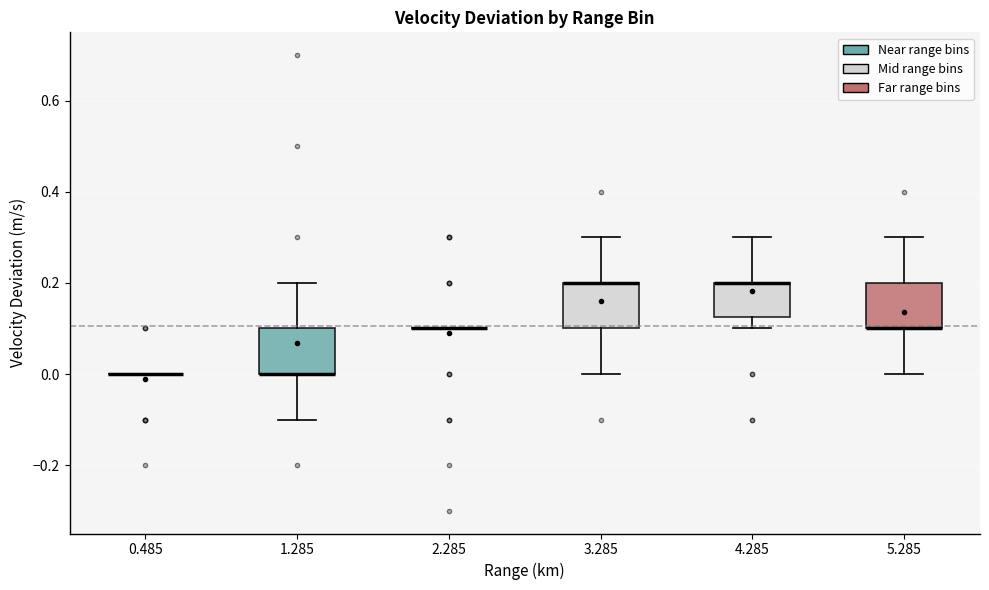

Reading left to right, read every box against the y-axis: the position of its median line, the range the box covers, and the ends of its whiskers. The values are not printed on the chart, so give them approximately, as read against the axis.

0.485: box collapsed to a line at 0.00, whiskers 0.00 to 0.00
1.285: median 0.00 (drawn on the box's lower edge), box 0.00 to 0.10, whiskers -0.10 to 0.20
2.285: box collapsed to a line at 0.10, whiskers 0.10 to 0.10
3.285: median 0.20 (drawn on the box's upper edge), box 0.10 to 0.20, whiskers 0.00 to 0.30
4.285: median 0.20 (drawn on the box's upper edge), box 0.12 to 0.20, whiskers 0.10 to 0.30
5.285: median 0.10 (drawn on the box's lower edge), box 0.10 to 0.20, whiskers 0.00 to 0.30